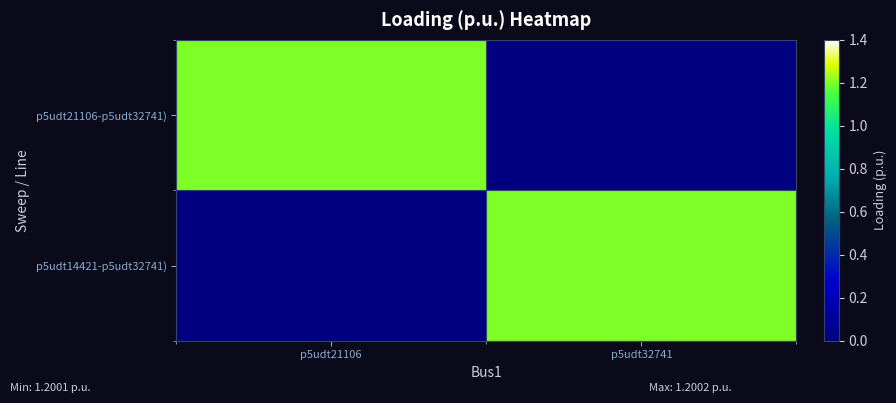

At how many categories does at least one series exceed 1?

2